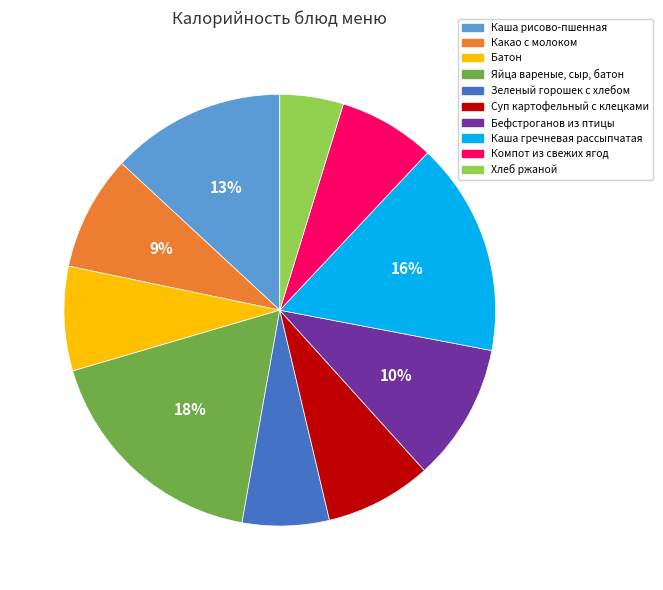

Is there any slice that represents more than half of the pie?

No